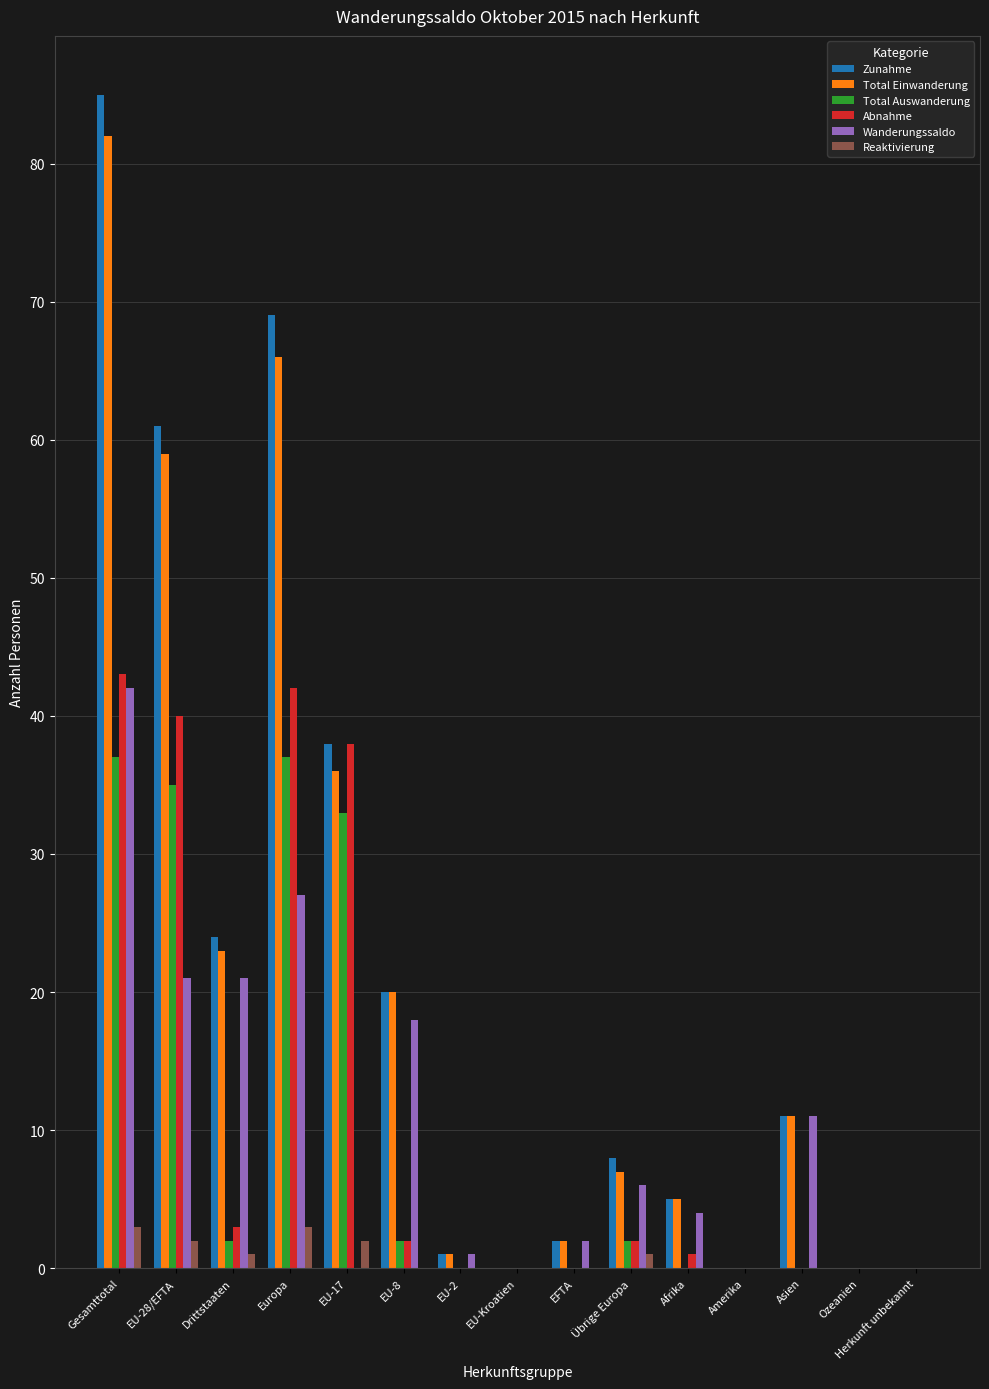

The Total Einwanderung series shows 144 at Gesamttotal. True or false?

False